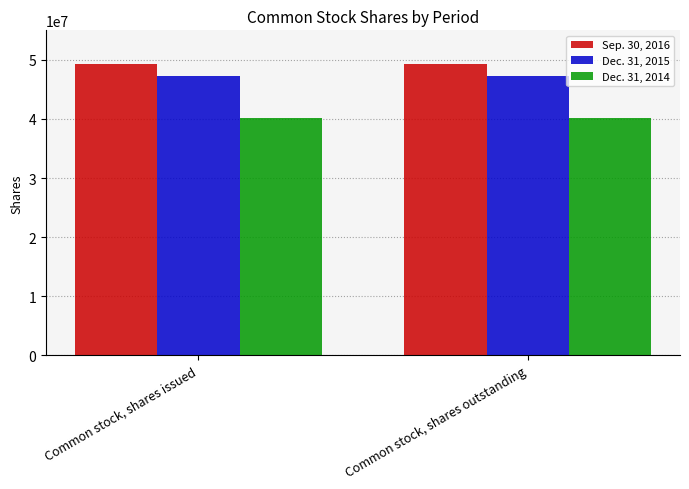

The Dec. 31, 2014 series shows 59280843 at Common stock, shares outstanding. True or false?

False